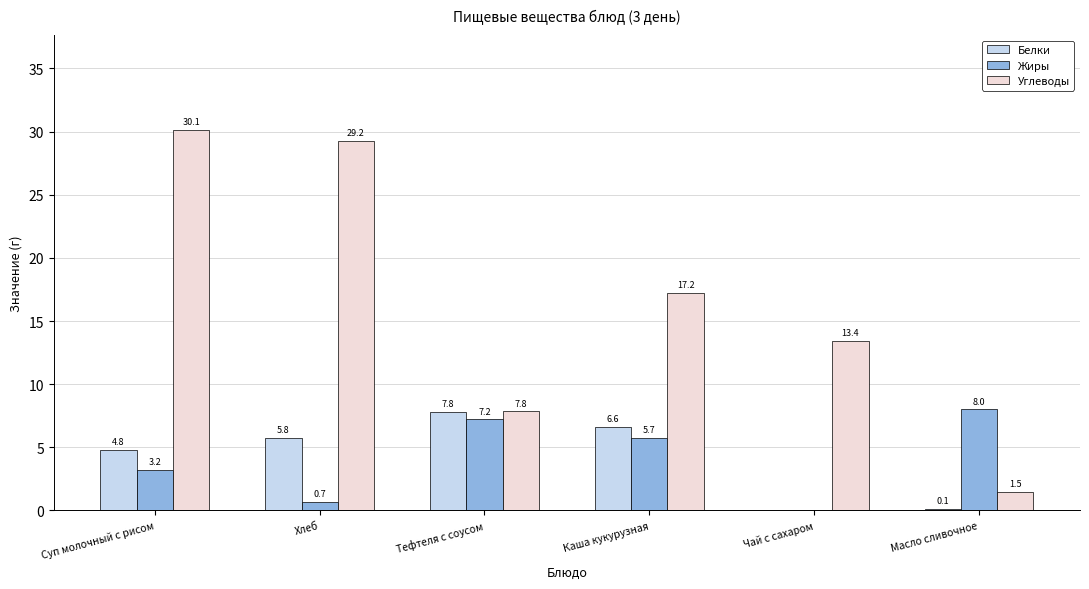

True or false: Жиры has a value of 12.2 at Масло сливочное.

False